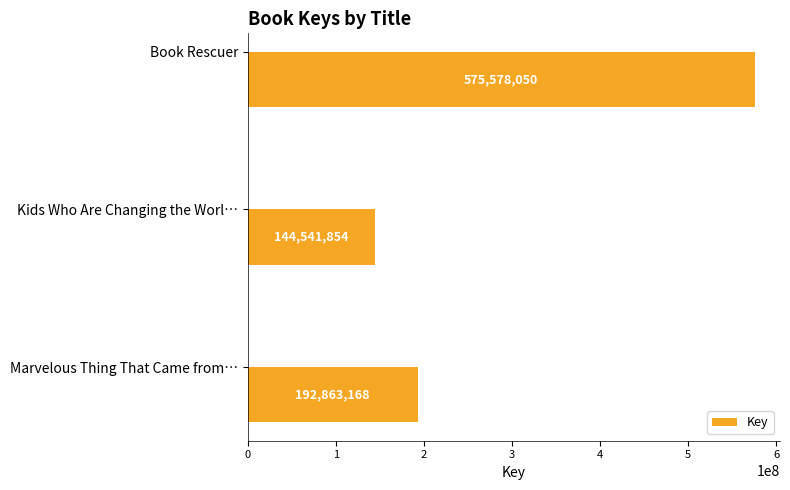

What is the difference between the maximum and minimum values?

431036196